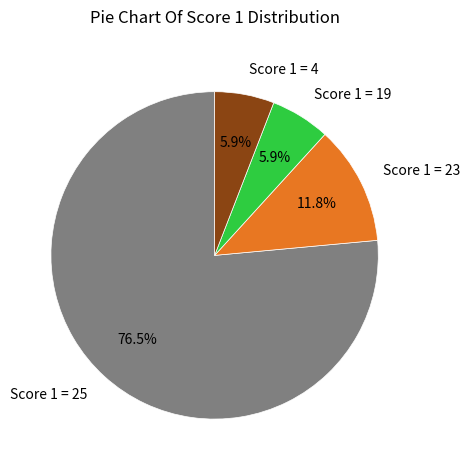

Count the number of slices in the pie.

4